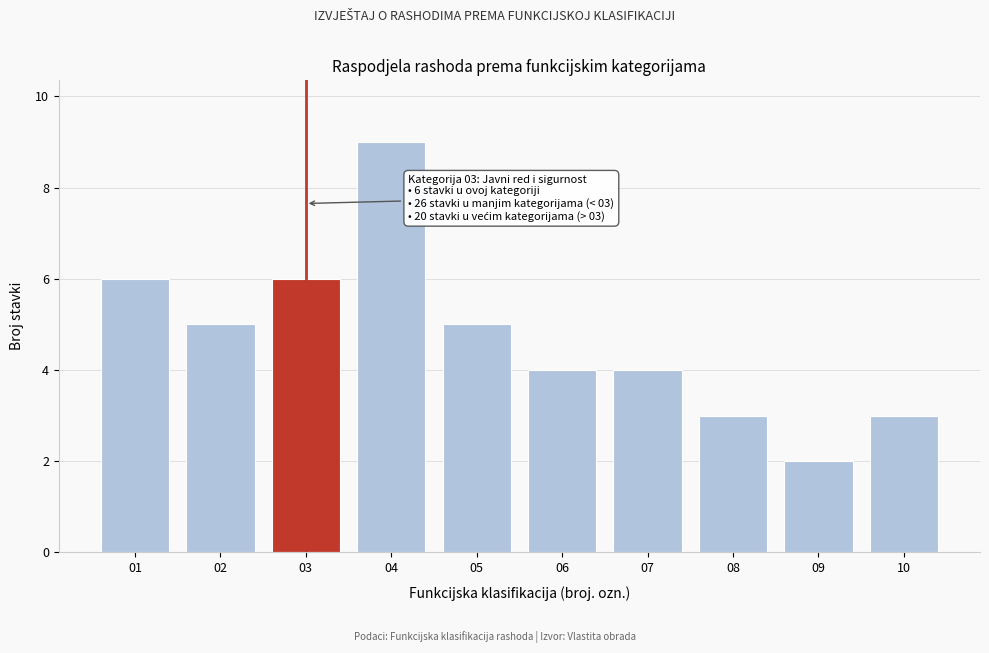

Reading left to right, list all the values displayed in this chart.

01=6	02=5	03=6	04=9	05=5	06=4	07=4	08=3	09=2	10=3